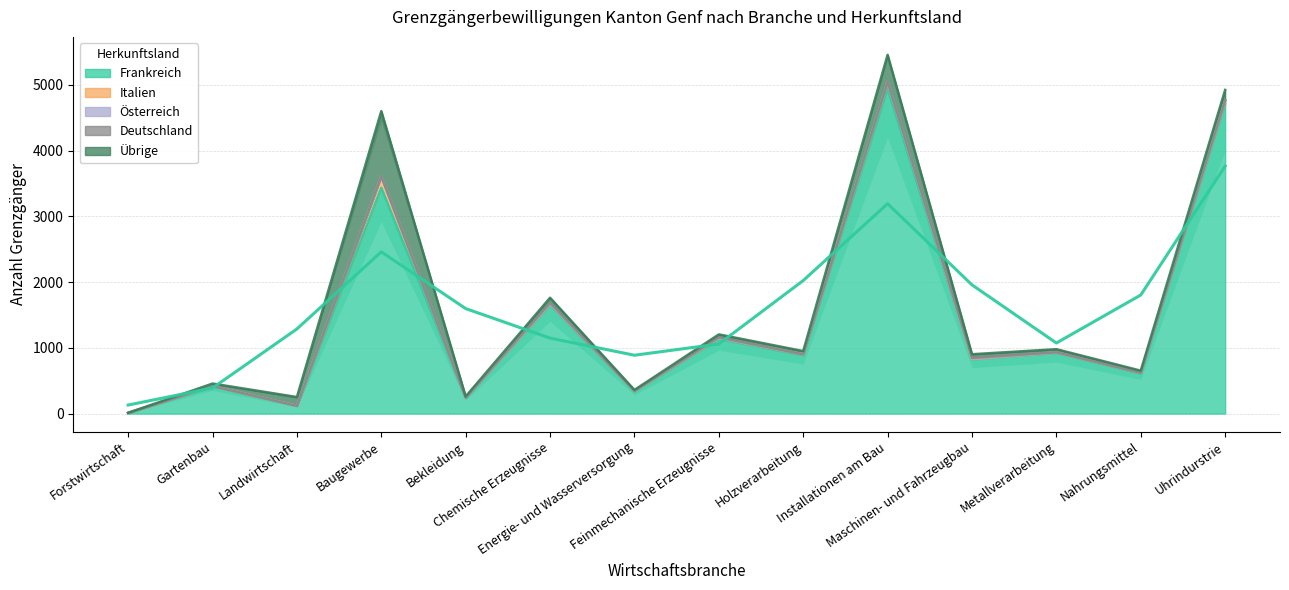

Between Nahrungsmittel and Uhrindurstrie, which series saw the biggest shift?

Frankreich